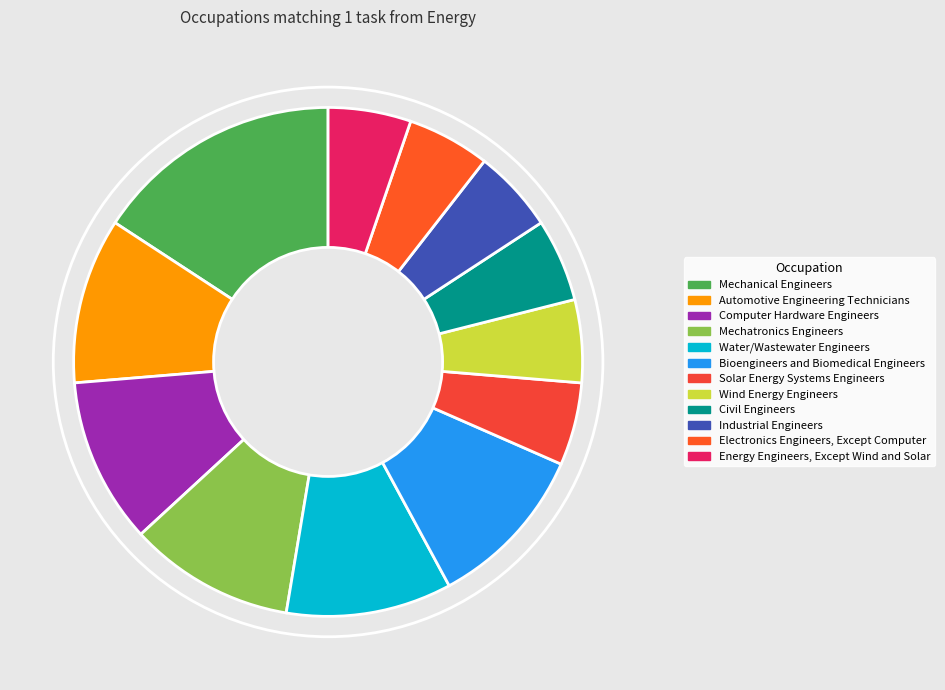

To the nearest percent, what is the combined percentage of Computer Hardware Engineers and Mechatronics Engineers?

21%